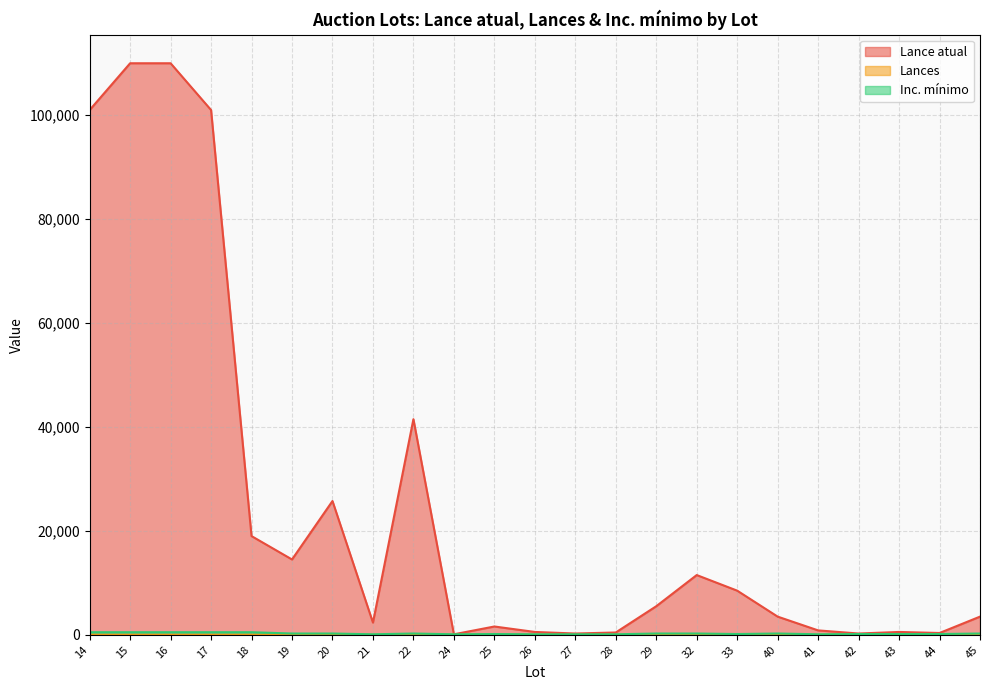

The Lances series shows 6 at 18. True or false?

False